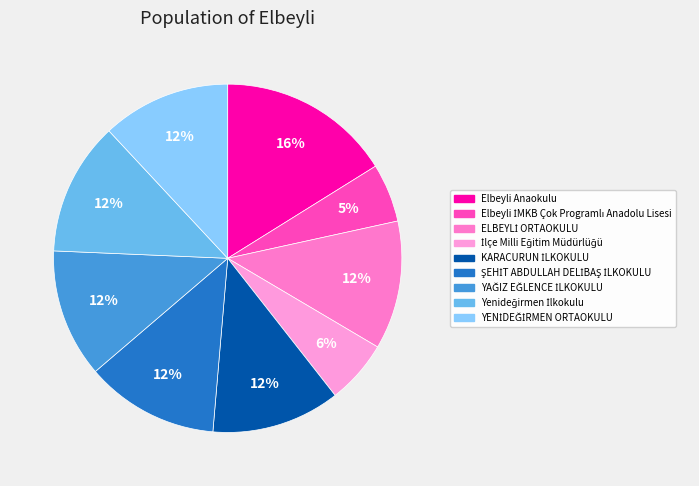

Count the number of slices in the pie.

9